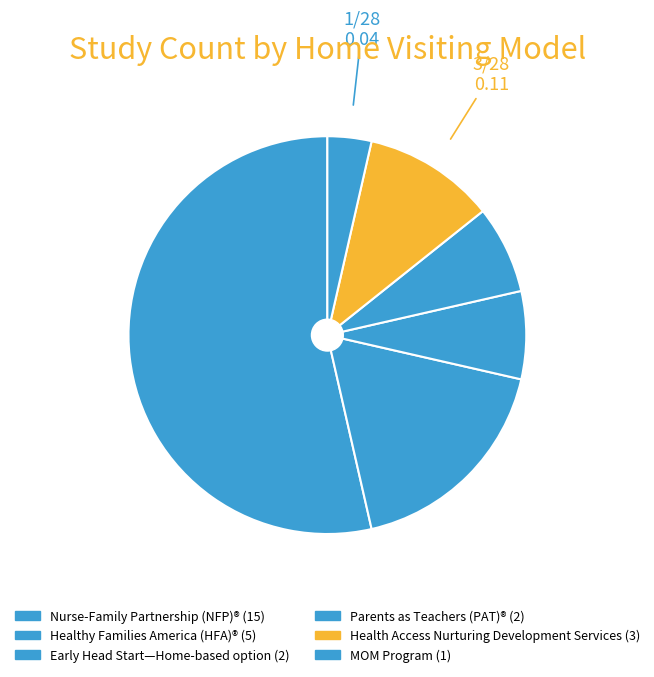

How many segments does this pie chart have?

6